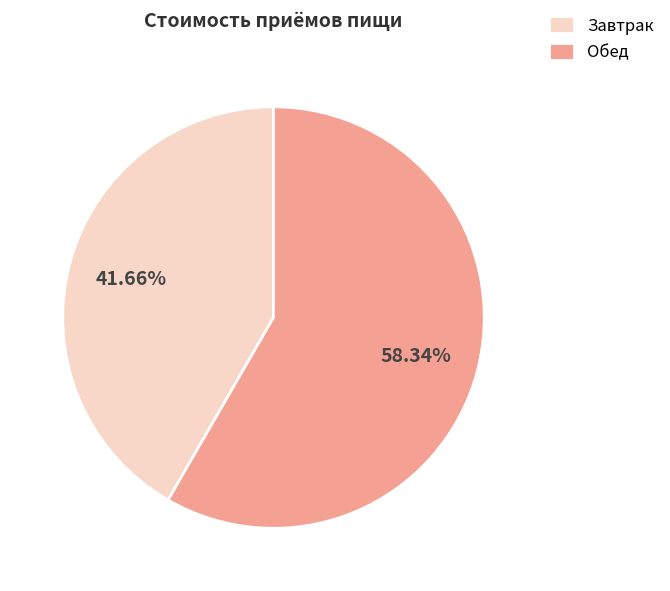

How many slices are in this pie chart?

2